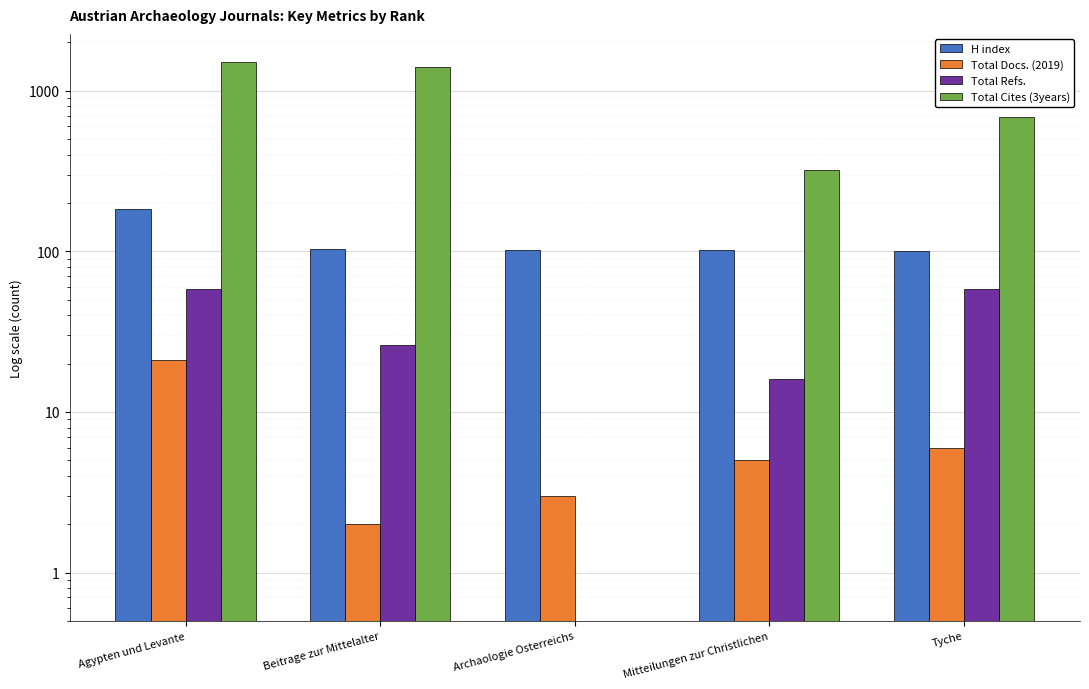

At which category is the sum across all series the highest?

Agypten und Levante